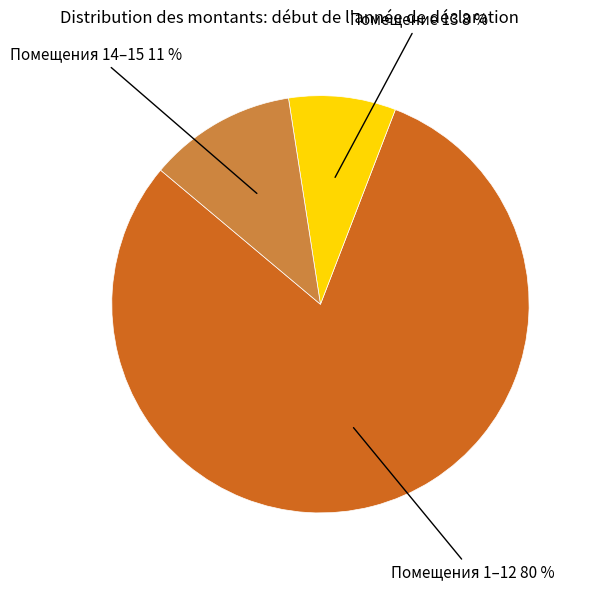

Approximately how many times larger is the value at Помещения 14–15 11 % compared to Помещение 13 8 %?

1.4